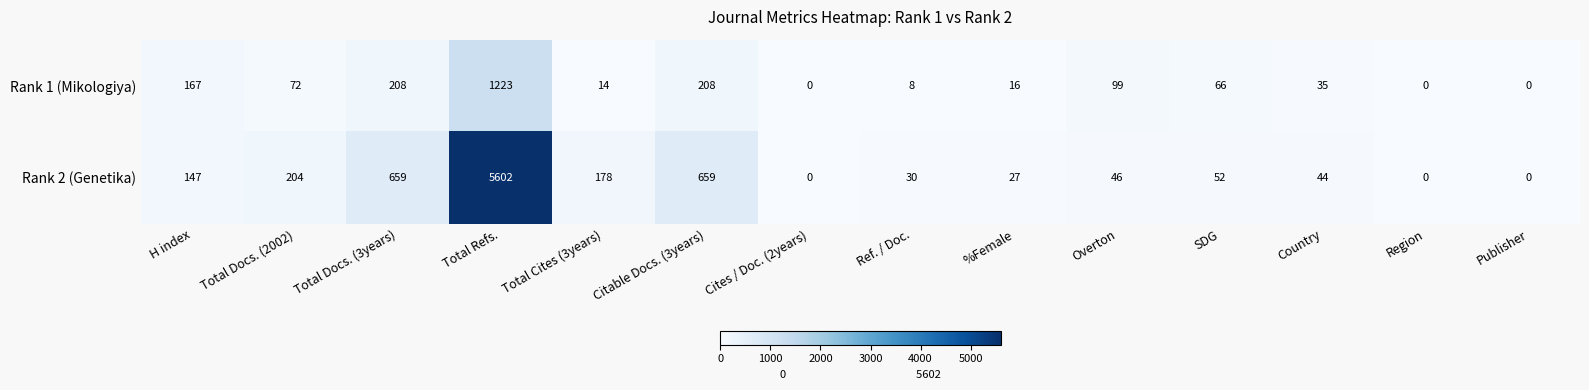

Reading right to left, transcribe all the data shown in this chart.

Rank 1 (Mikologiya): Publisher=0	Region=0	Country=35	SDG=66	Overton=99	%Female=16	Ref. / Doc.=8	Cites / Doc. (2years)=0	Citable Docs. (3years)=208	Total Cites (3years)=14	Total Refs.=1223	Total Docs. (3years)=208	Total Docs. (2002)=72	H index=167
Rank 2 (Genetika): Publisher=0	Region=0	Country=44	SDG=52	Overton=46	%Female=27	Ref. / Doc.=30	Cites / Doc. (2years)=0	Citable Docs. (3years)=659	Total Cites (3years)=178	Total Refs.=5602	Total Docs. (3years)=659	Total Docs. (2002)=204	H index=147